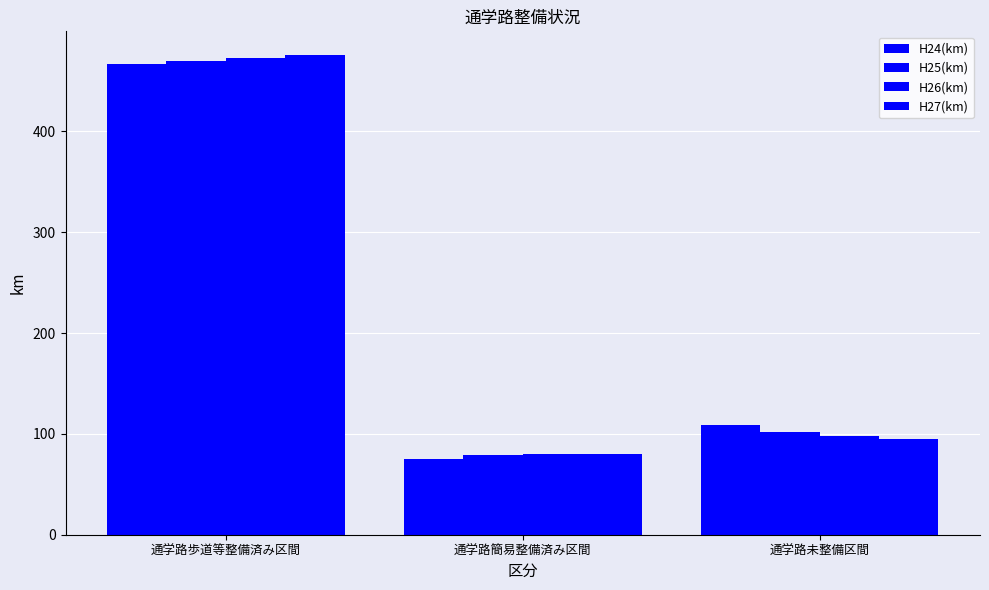

What is the difference between the highest and lowest values at 通学路歩道等整備済み区間?

8.4